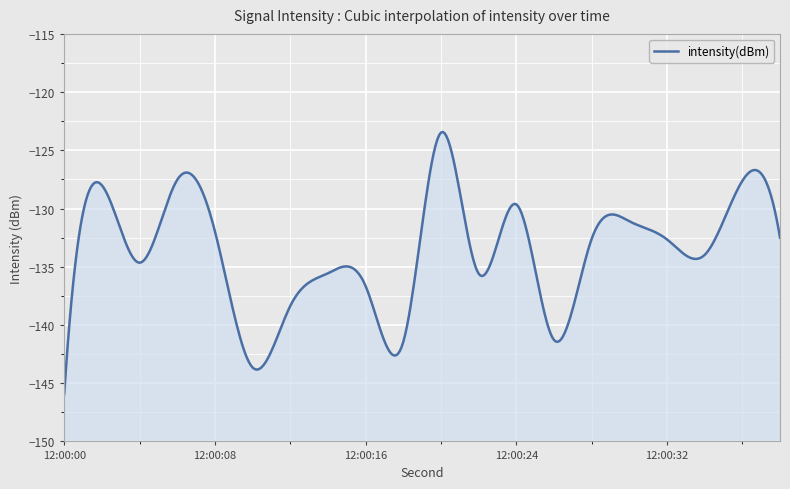

What is the difference between the maximum and minimum values?

22.4